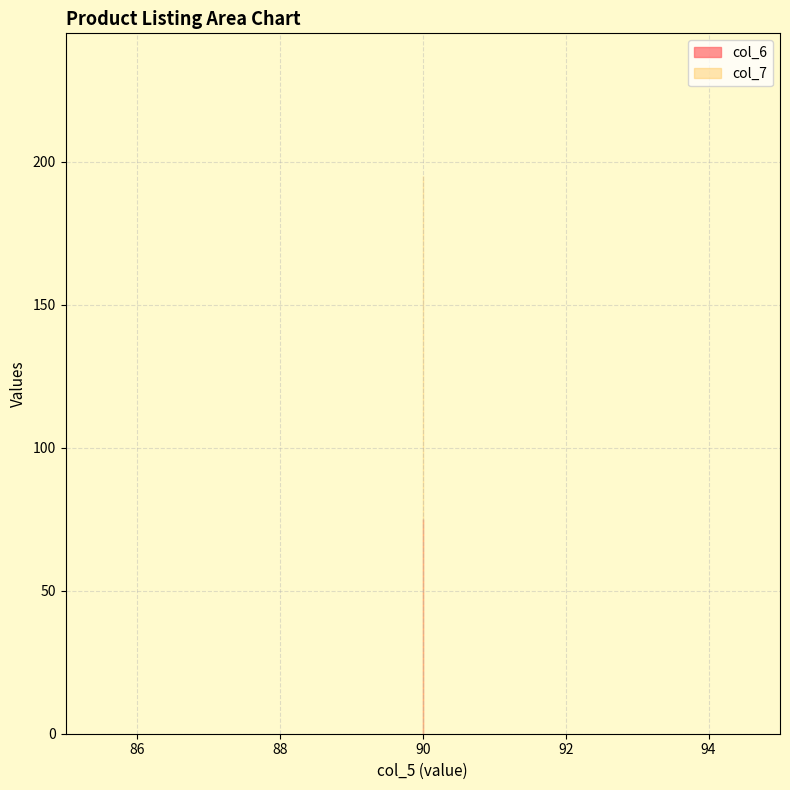

Rank the series at 90 from lowest to highest value.

col_6, col_7